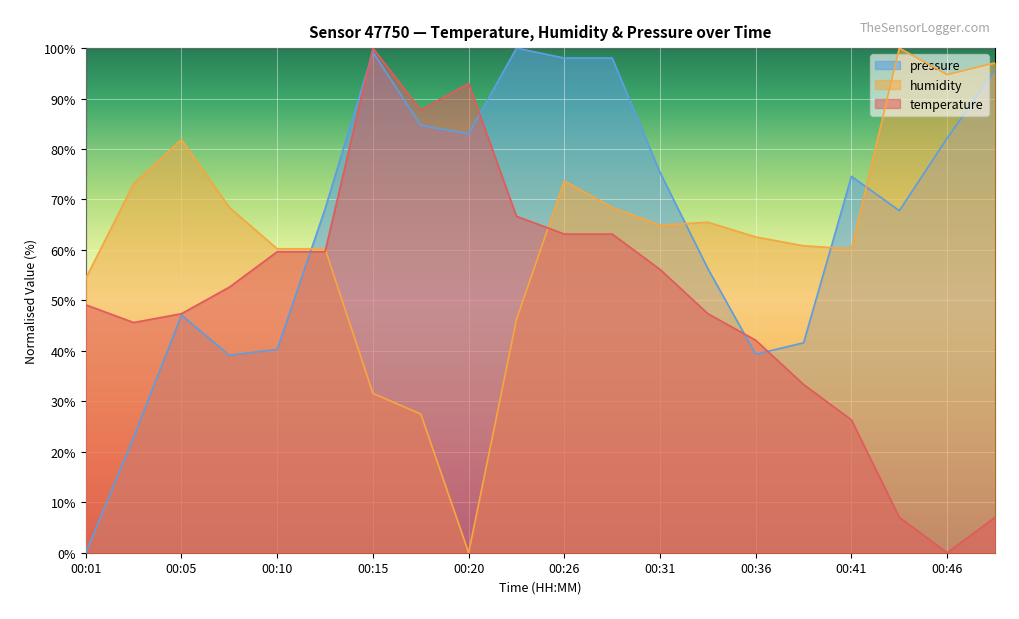

The value of pressure at 00:23 is 100.0. True or false?

True